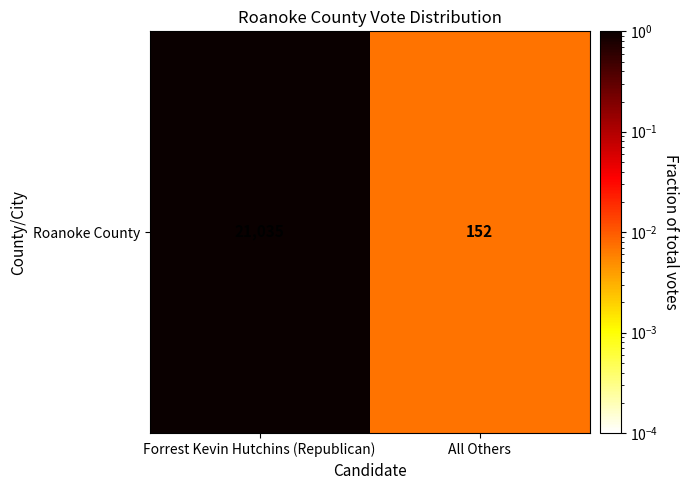

Reading left to right, extract all data points from this chart.

1.0	0.0